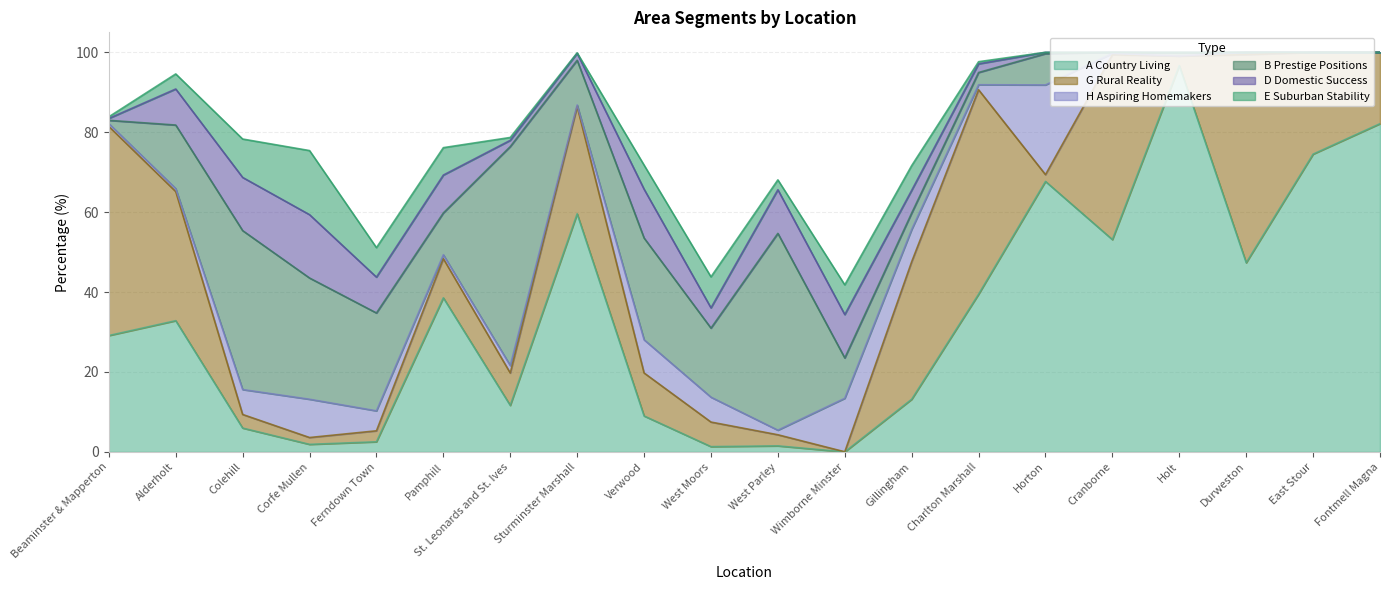

The E Suburban Stability series shows 0.4 at Beaminster & Mapperton. True or false?

True